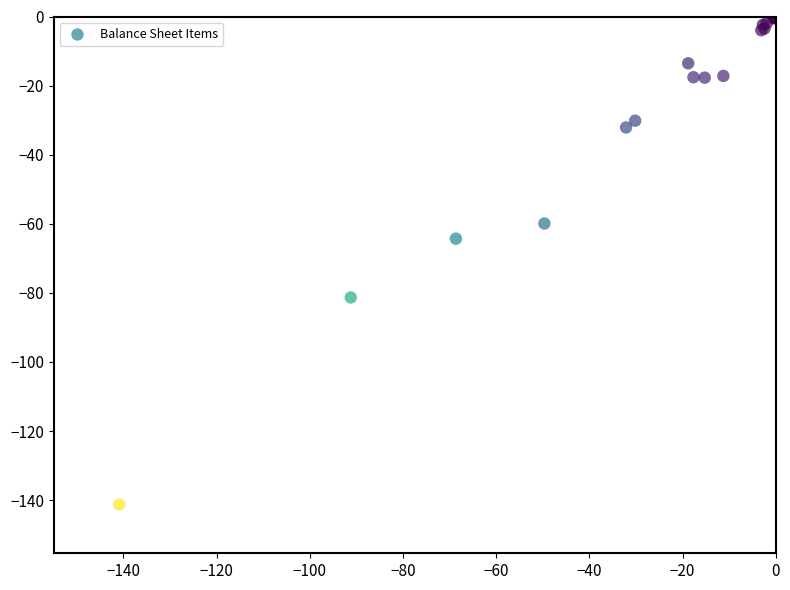

What Y value in the scatter plot is closest to -70?

-64.3